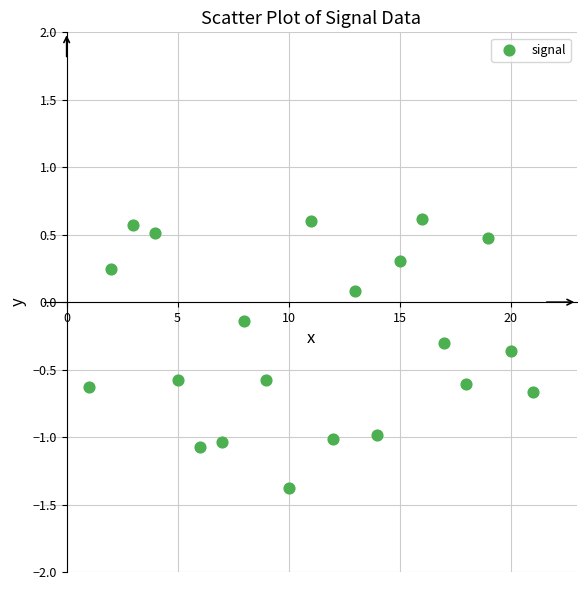

What is the range of Y values (max minus min)?

2.0